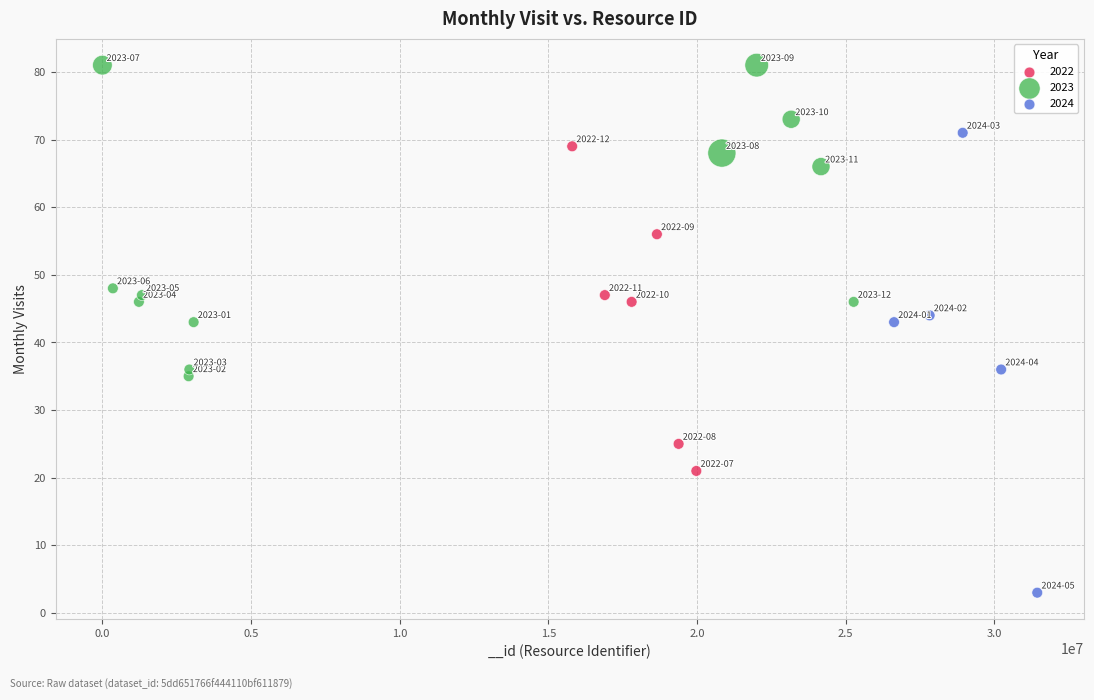

Which series reaches the maximum Y coordinate?

2023